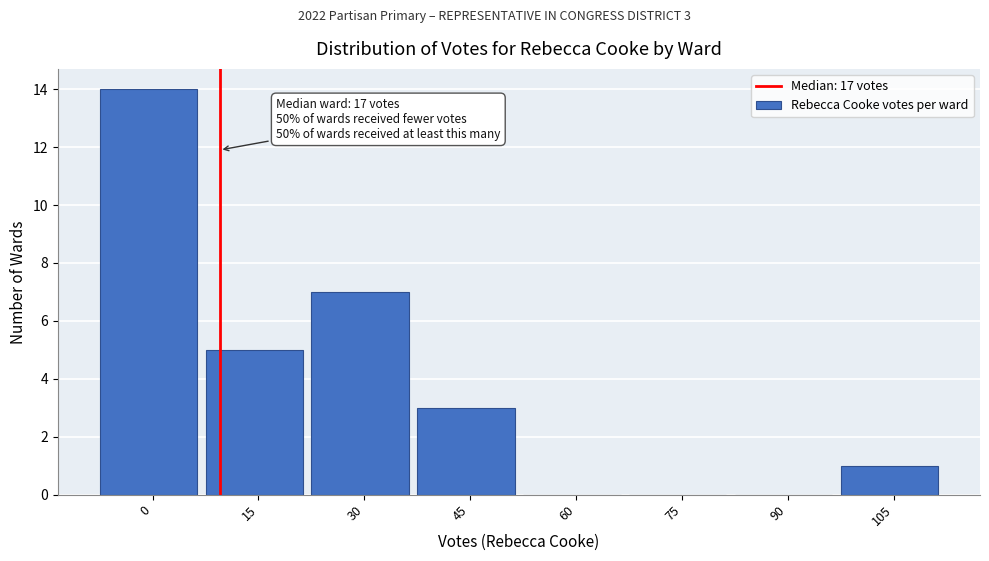

Reading left to right, what are all the values shown in this chart?

0=14	15=5	30=7	45=3	60=0	75=0	90=0	105=1